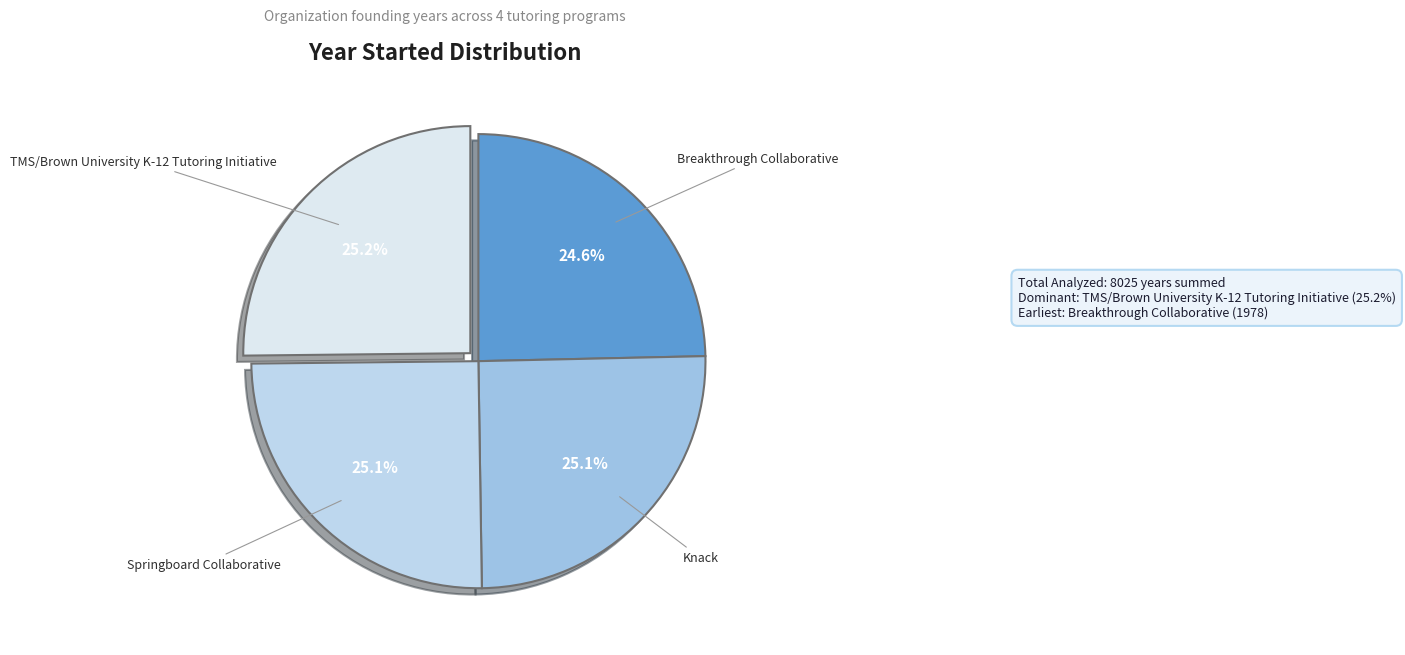

Count the number of slices in the pie.

4